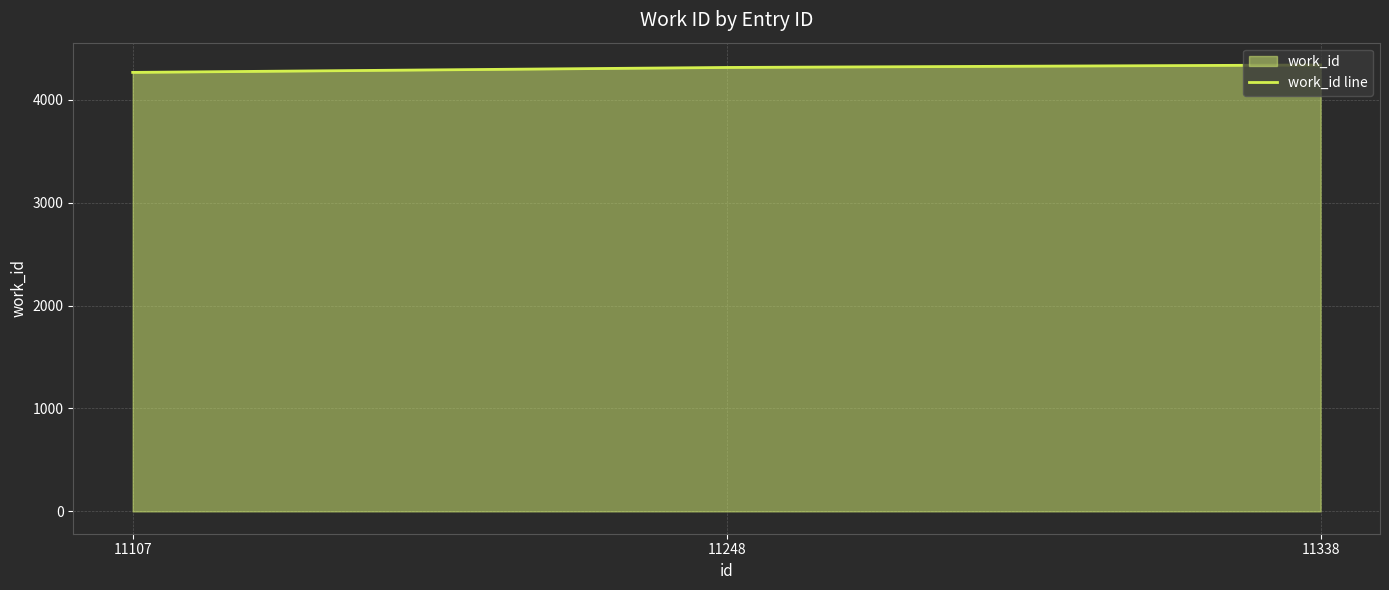

What value does the data have at 11248, to the nearest 10?

4310